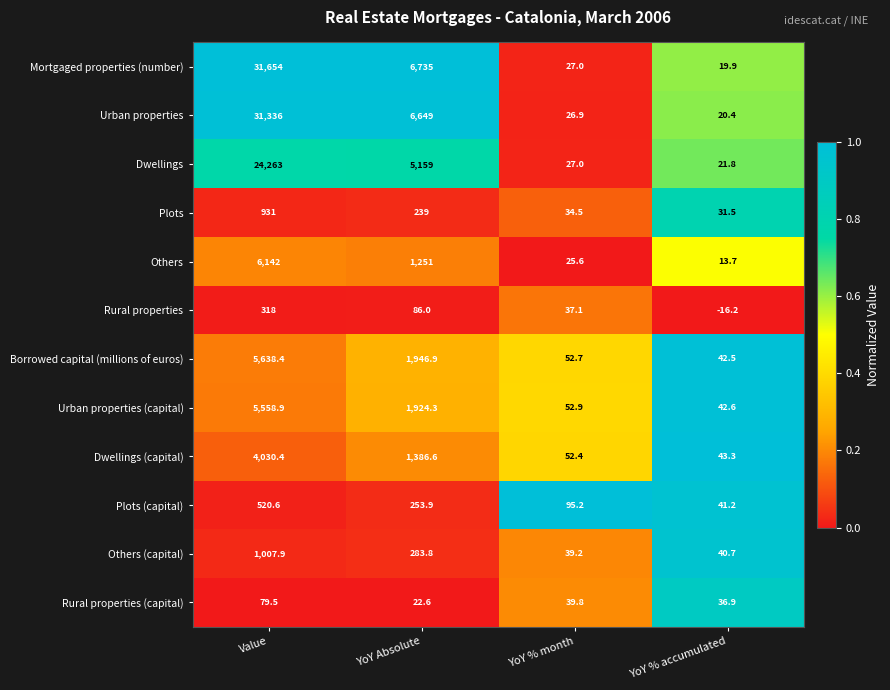

True or false: Rural properties (capital) has a value of 10.4 at YoY % month.

False